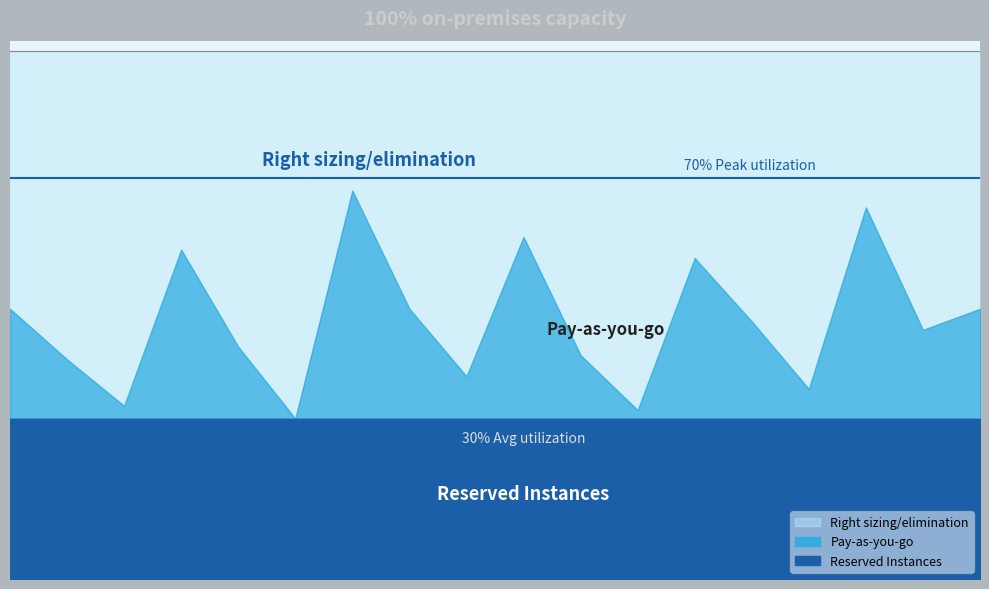

Where is Right sizing/elimination nearest to the value 12?

1